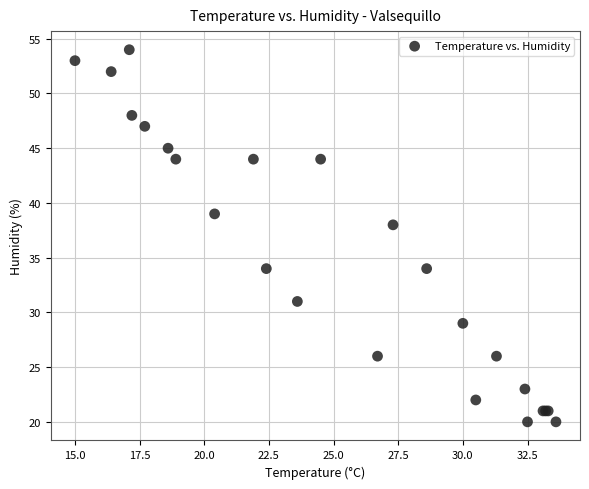

What Y value in the scatter plot is closest to 37?

38